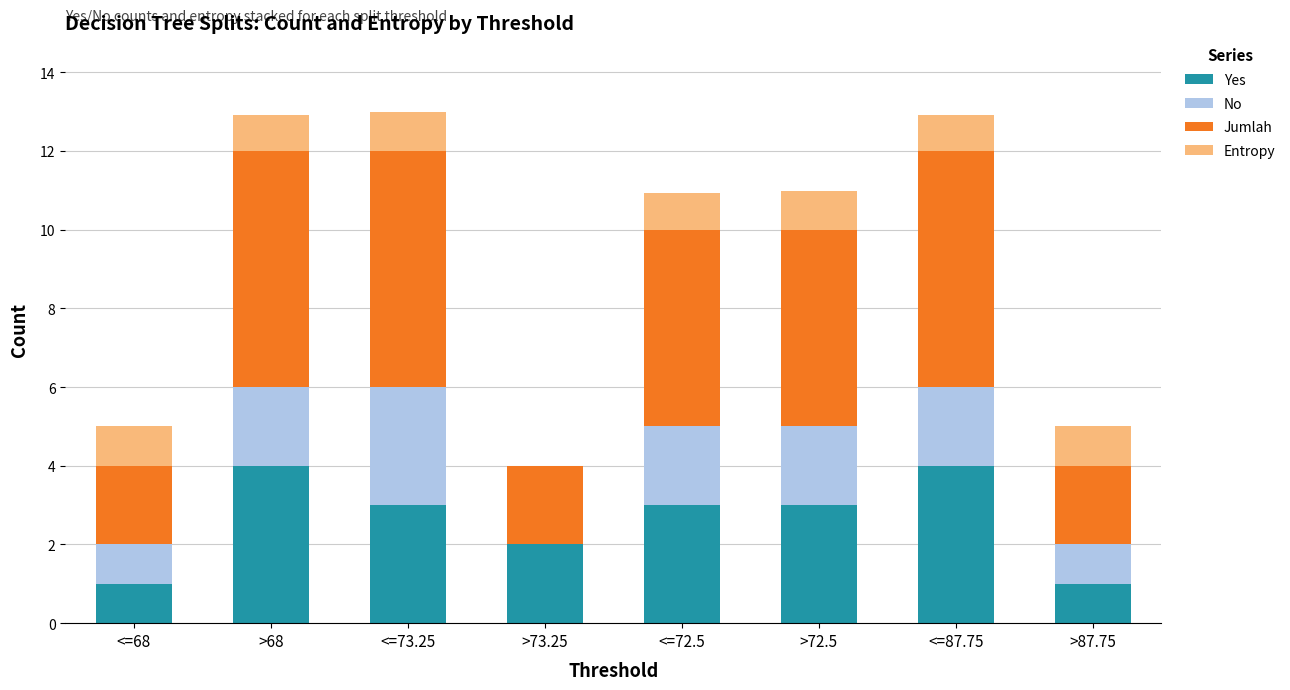

What is the maximum value for Yes?

4.0